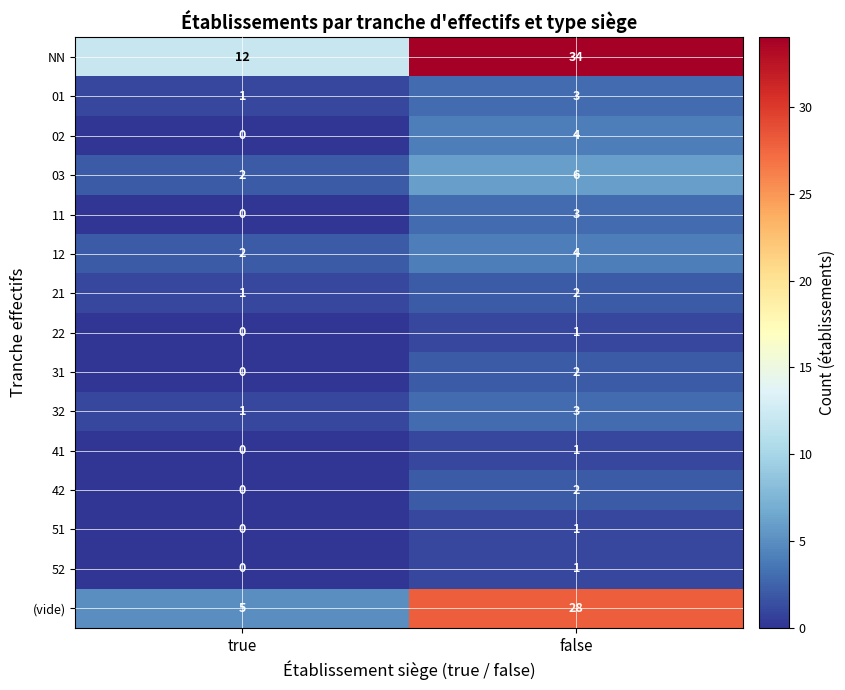

True or false: 51 has a value of -1 at true.

False